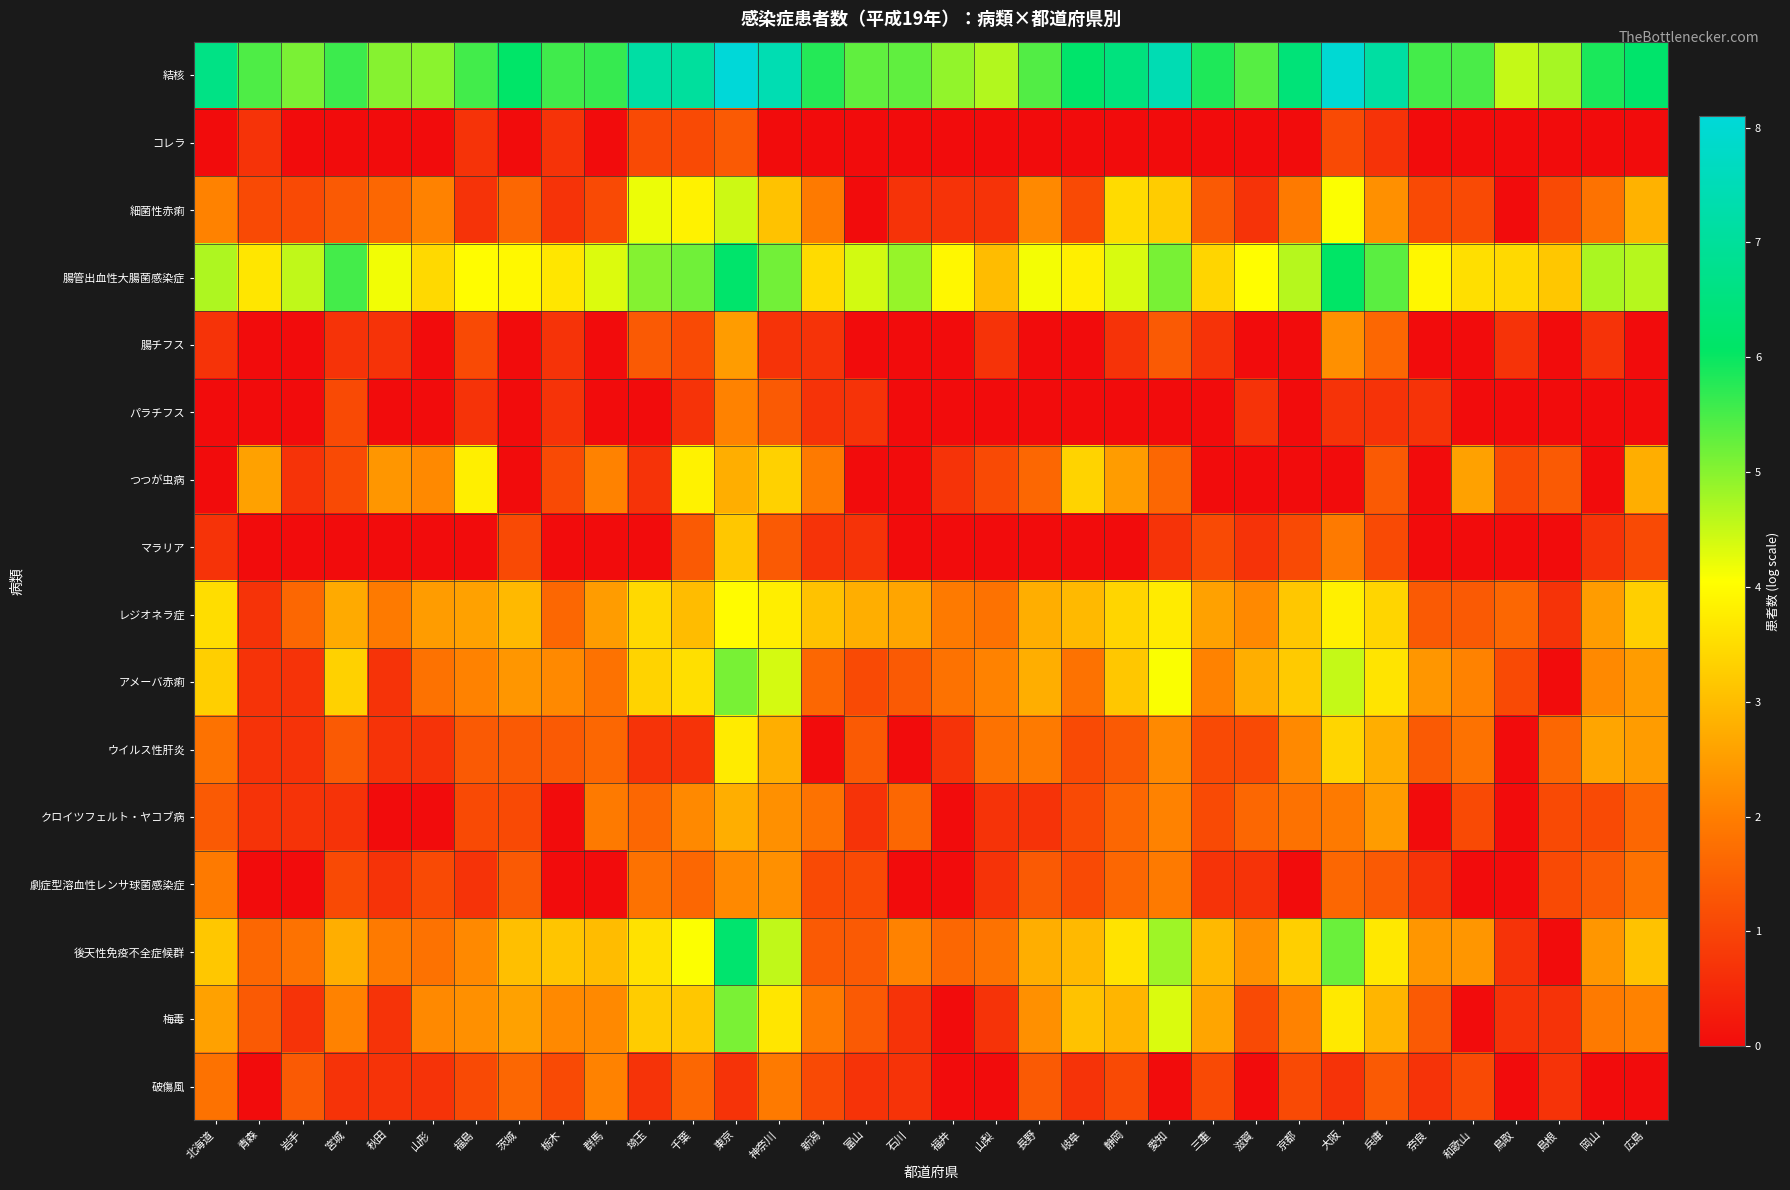

Count the number of data series in this chart.

16